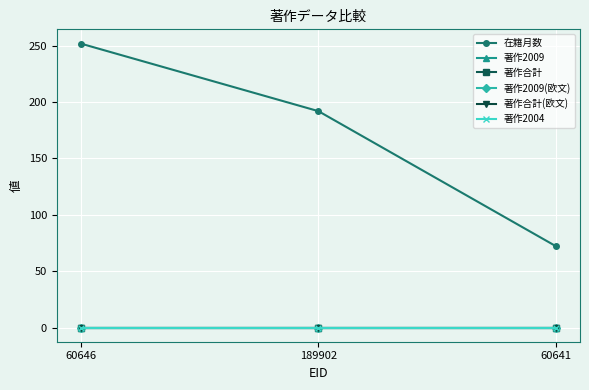

Between 60641 and 60646, which is larger?

60646